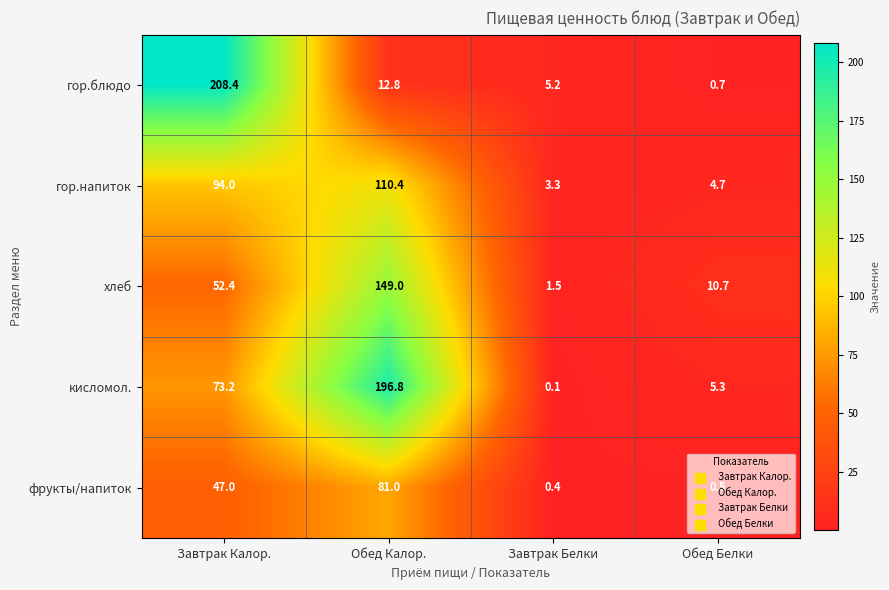

What is the spread (max minus min) of values at Завтрак Белки?

5.1